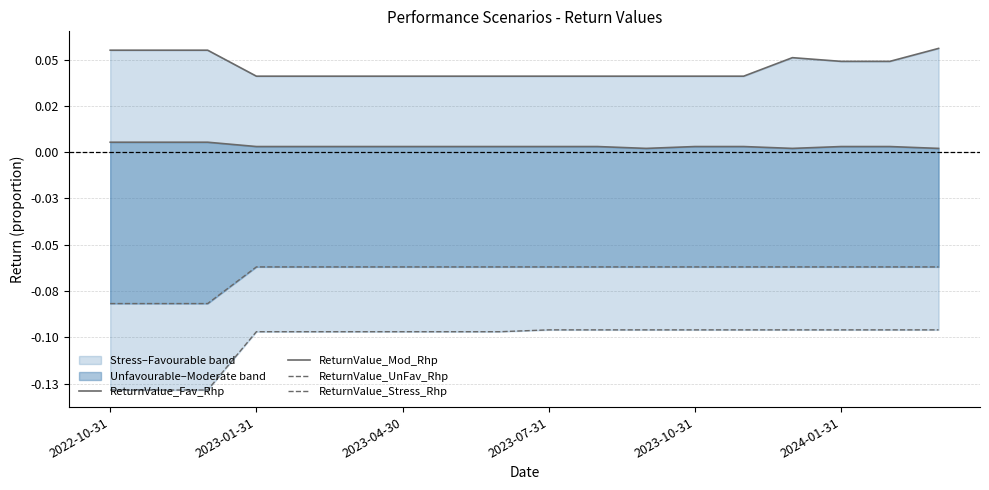

Which series changed the most between 9 and 14?

ReturnValue_Fav_Rhp